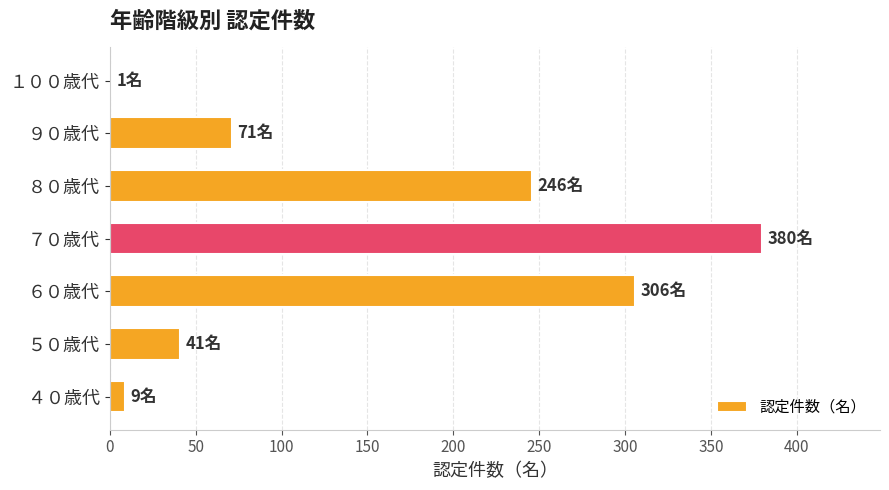

The value at ８０歳代 is 158. True or false?

False